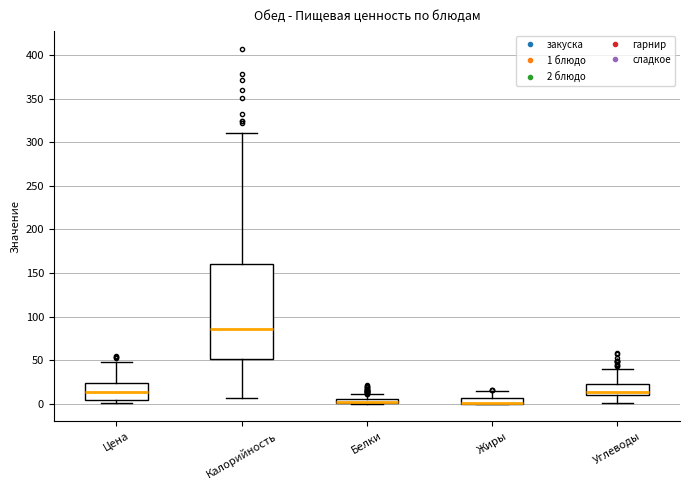

Which box is the tallest, from its lower edge to its upper edge?

Калорийность